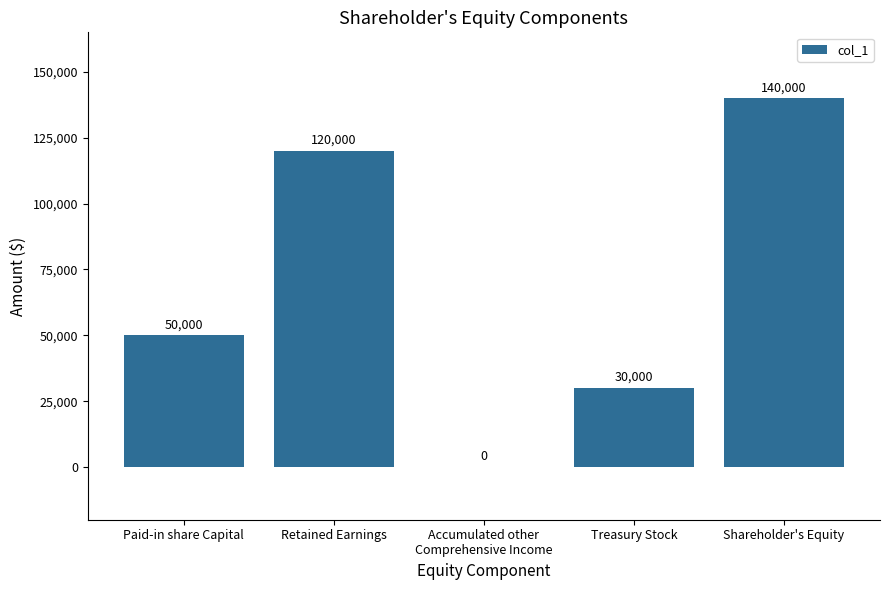

What is the average value?

68000